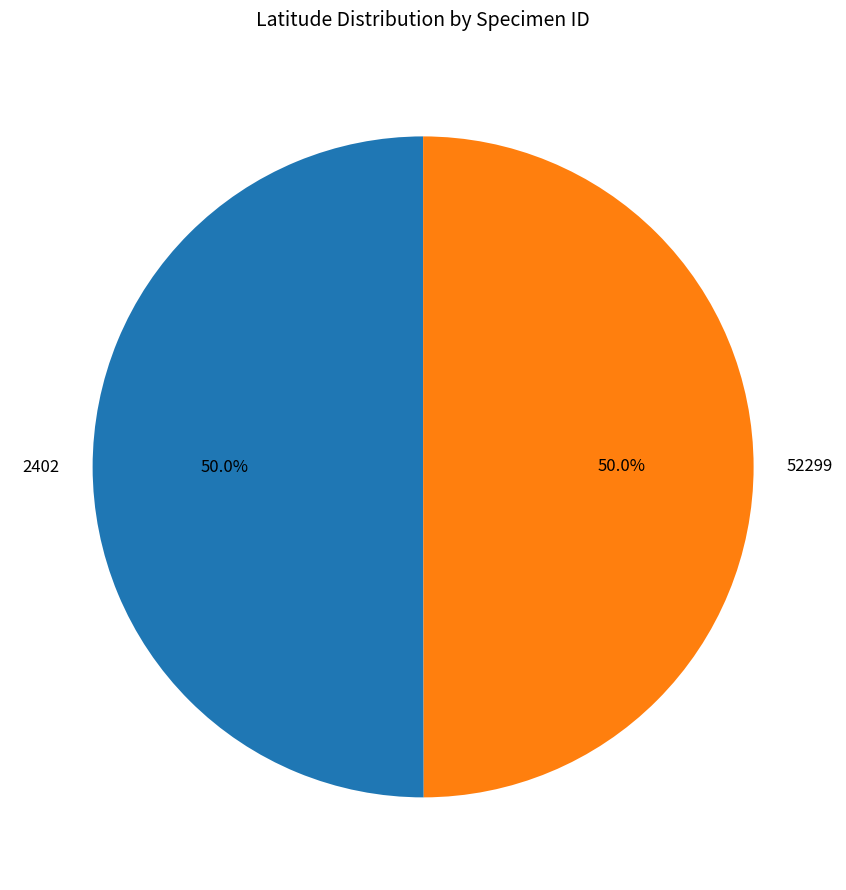

How many slices are in this pie chart?

2